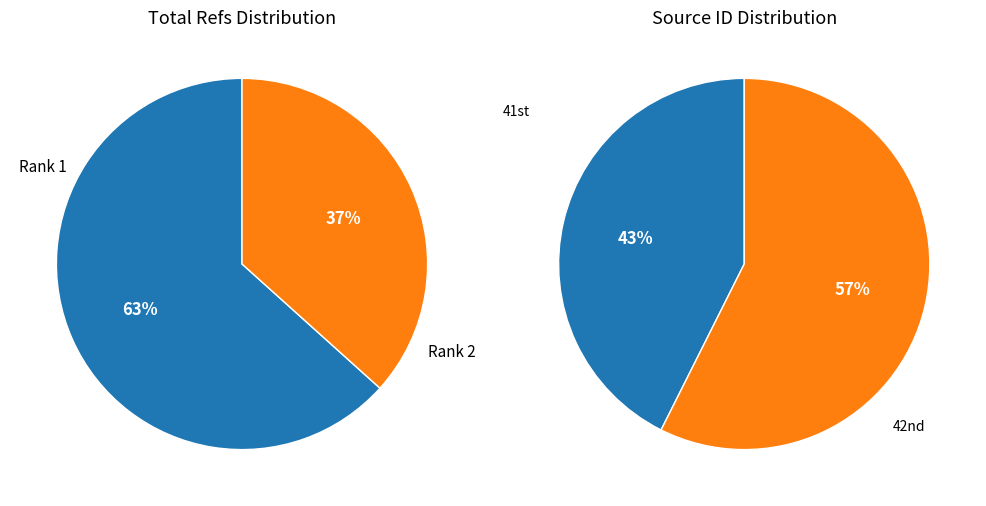

How many slices are in this pie chart?

2